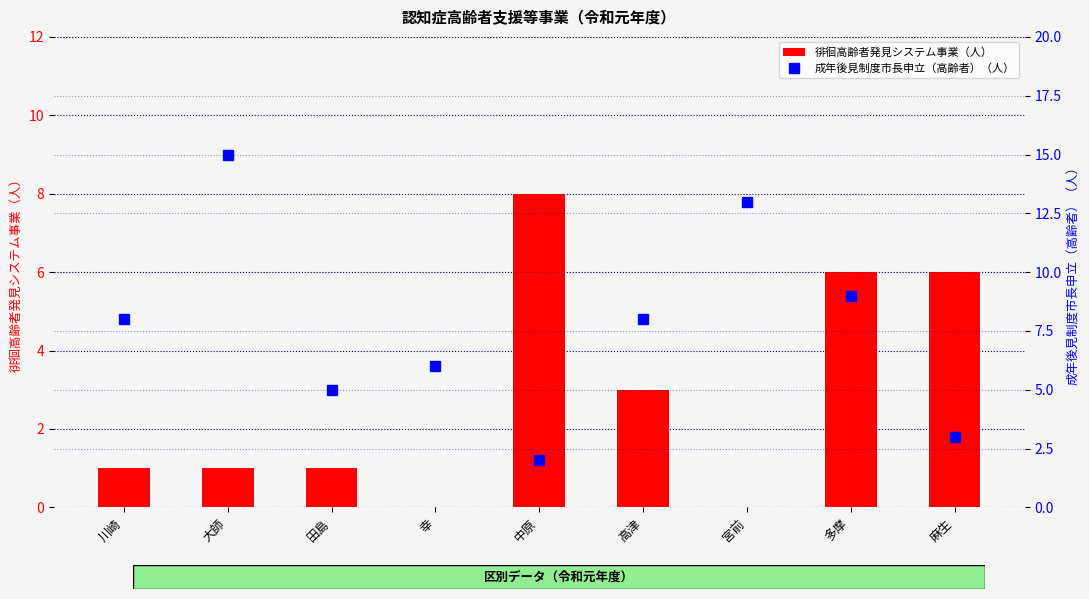

Does the chart contain stacked bars?

No